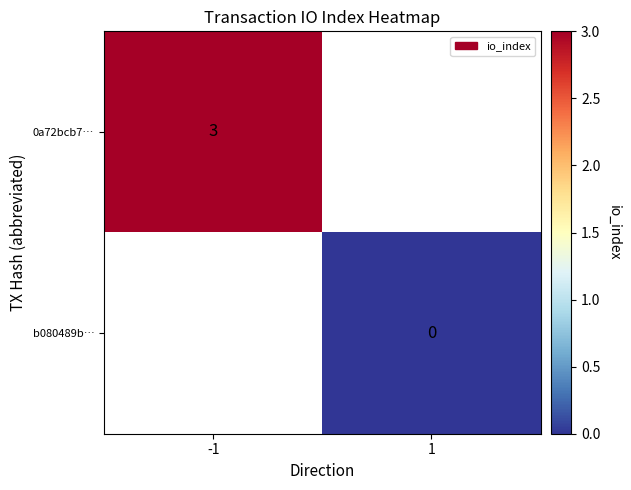

The 0a72bcb7… series shows 3 at -1. True or false?

True